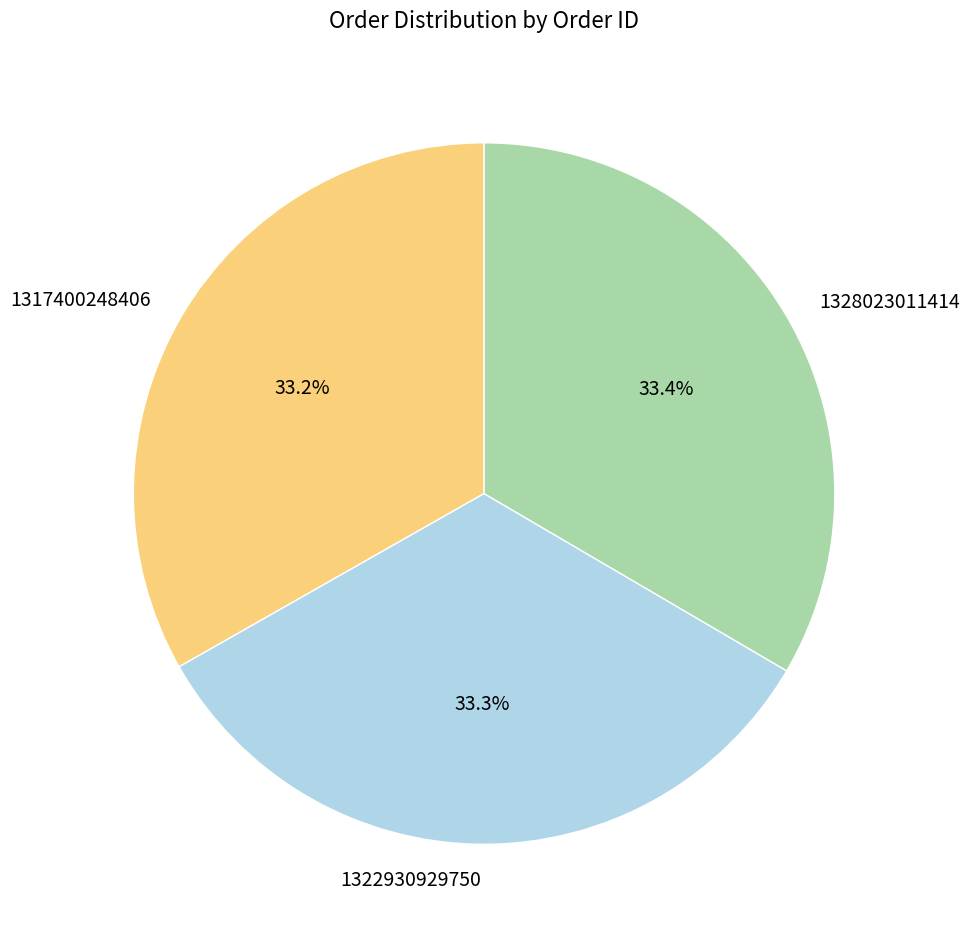

How many slices are in this pie chart?

3